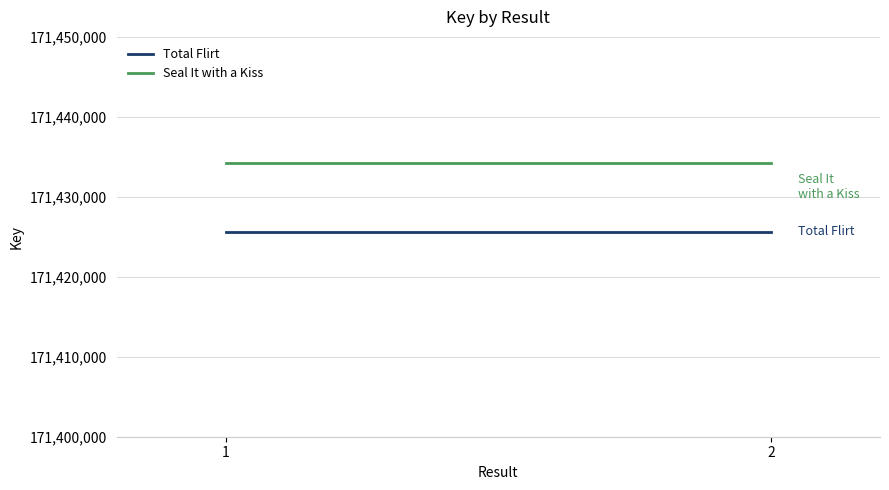

What is the average value of the Seal It with a Kiss series?

171434196